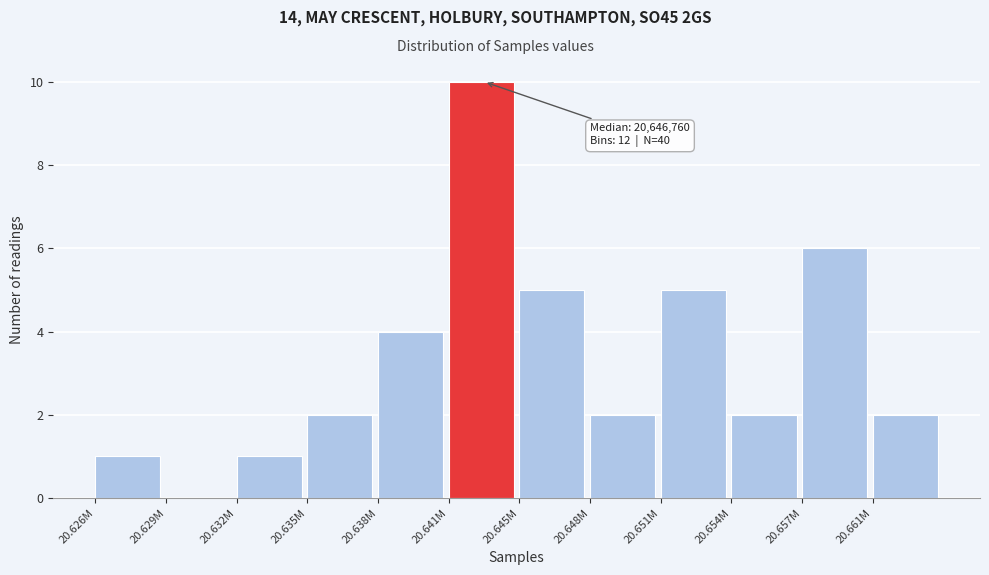

Reading left to right, extract all data points from this chart.

20.626M=1	20.629M=0	20.632M=1	20.635M=2	20.638M=4	20.641M=10	20.645M=5	20.648M=2	20.651M=5	20.654M=2	20.657M=6	20.661M=2